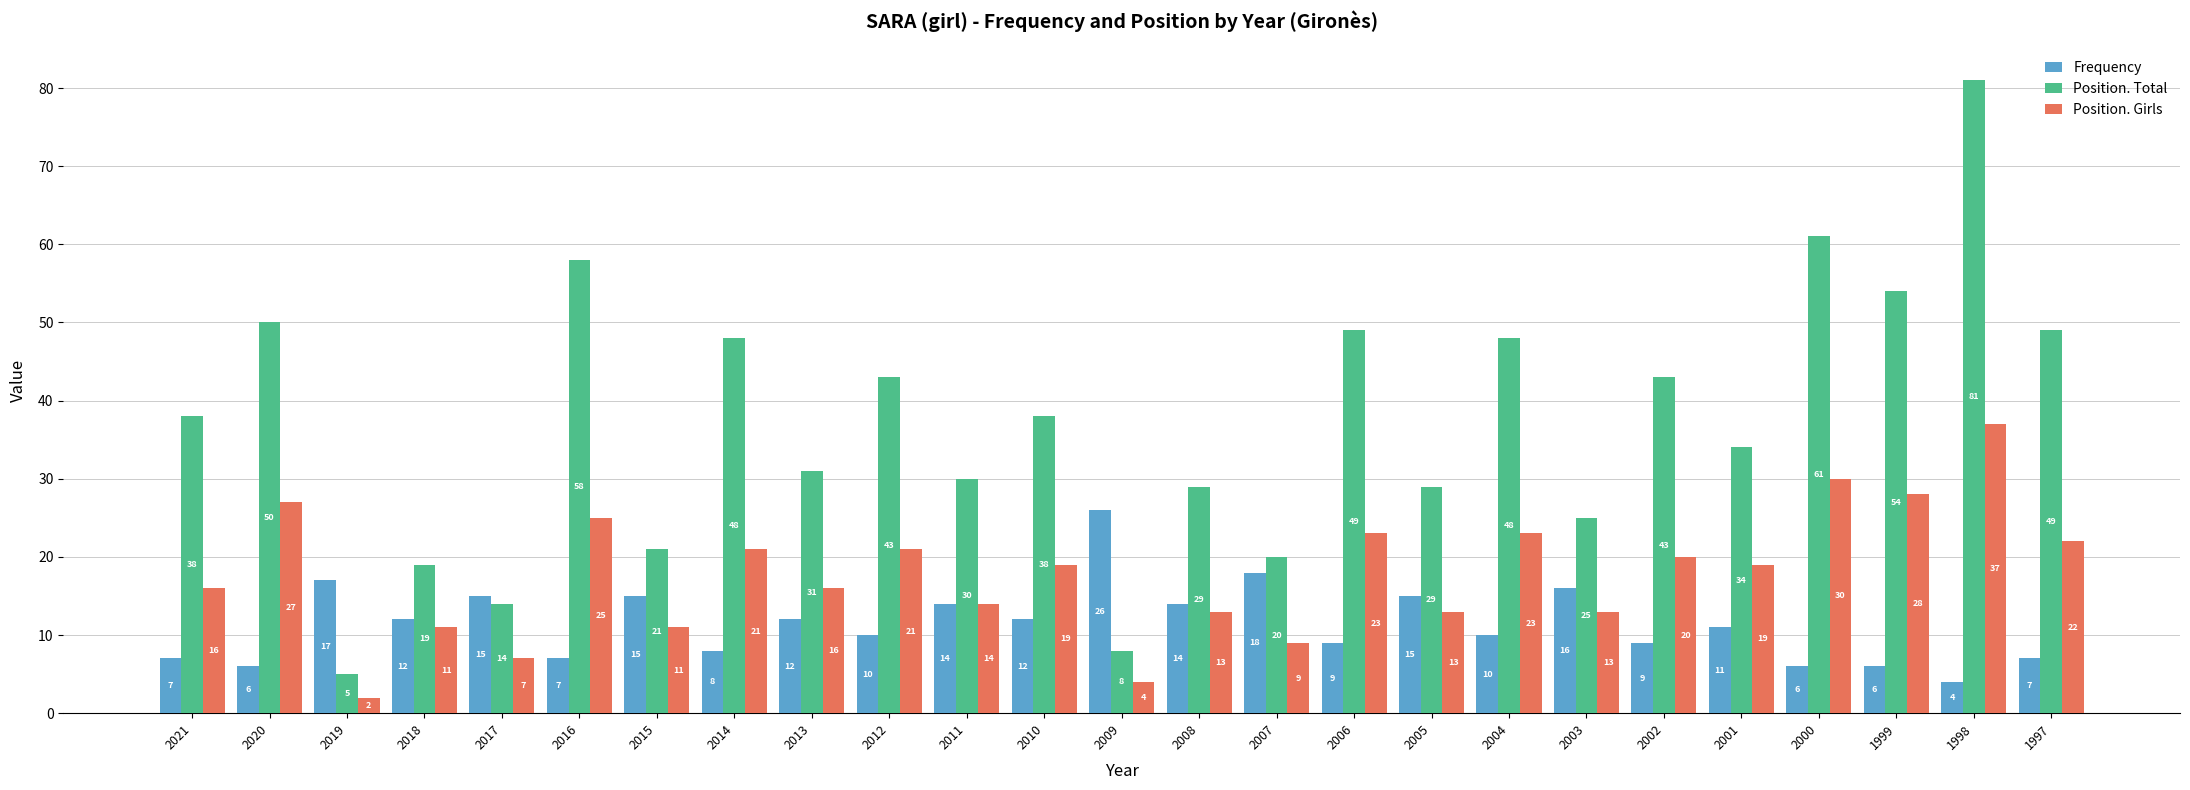

At which category is the sum across all series the highest?

1998